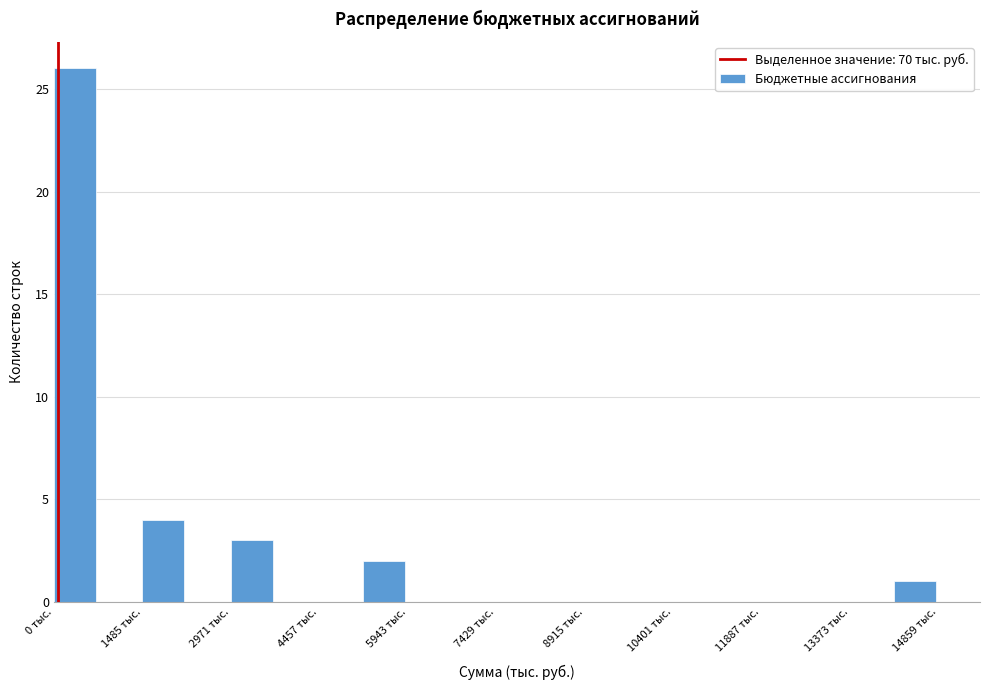

Read against the x-axis, roughly where is the centre of the tallest bar?

400